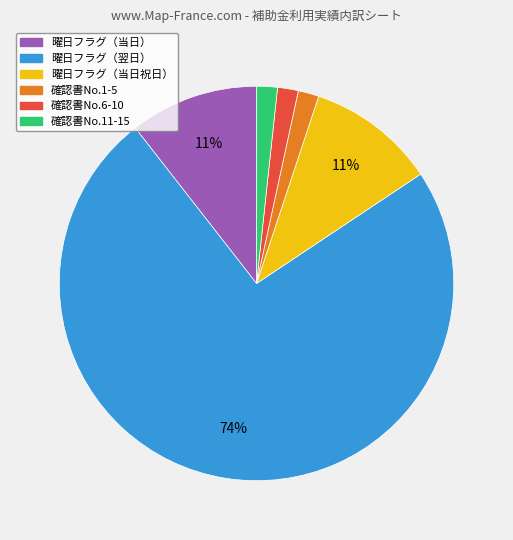

Is there any slice that represents more than half of the pie?

Yes